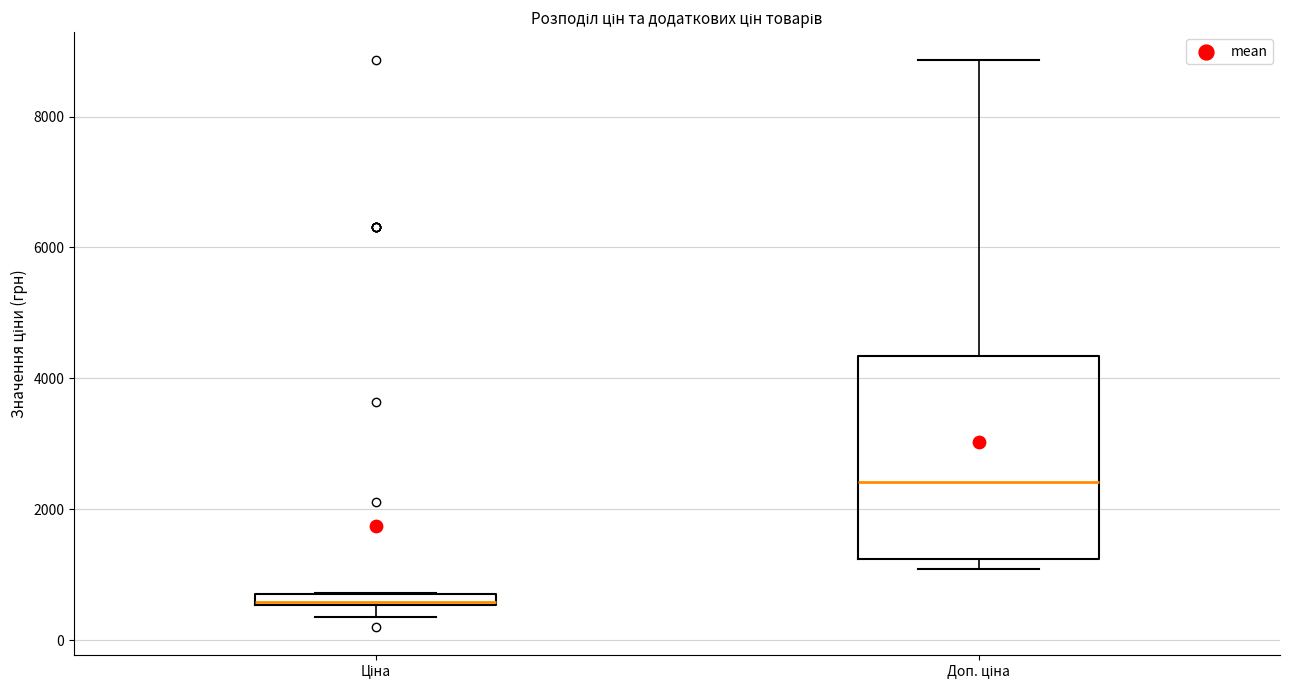

Comparing the boxes themselves (not the whiskers), which one is the tallest?

Доп. ціна